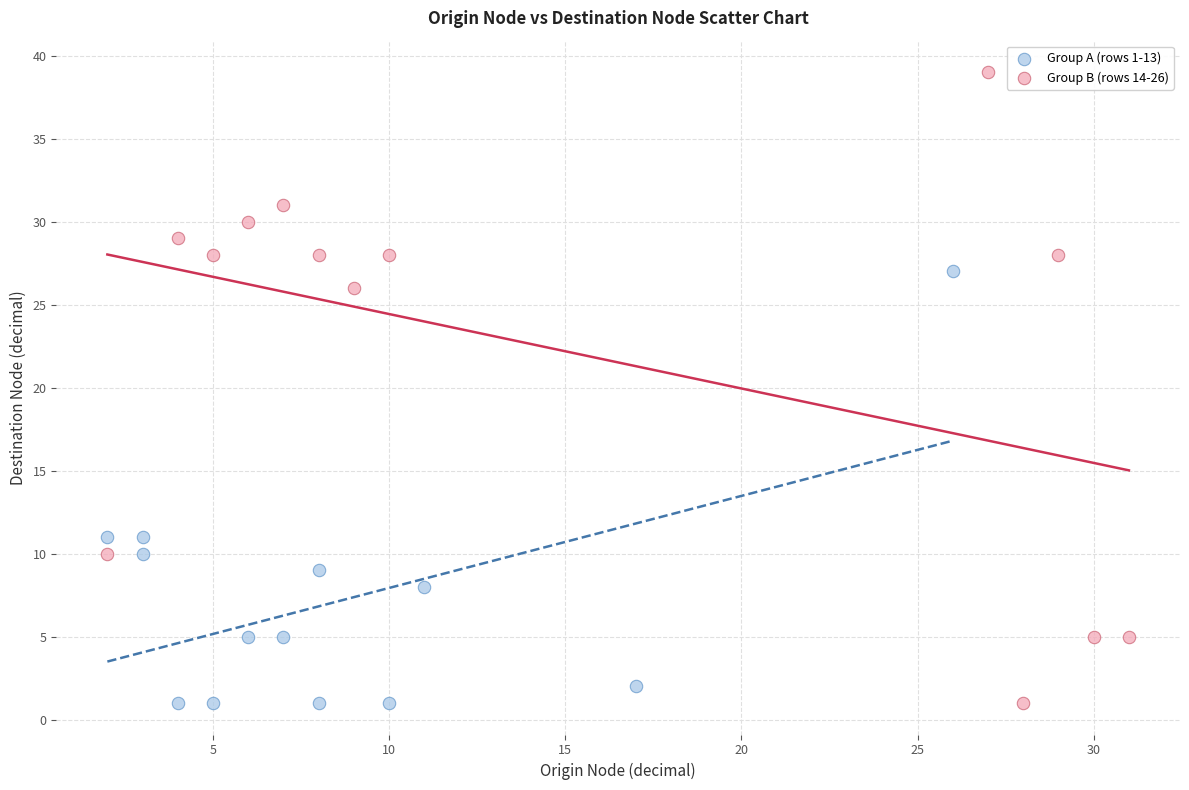

Which series has the largest Y range (max minus min)?

Group B (rows 14-26)